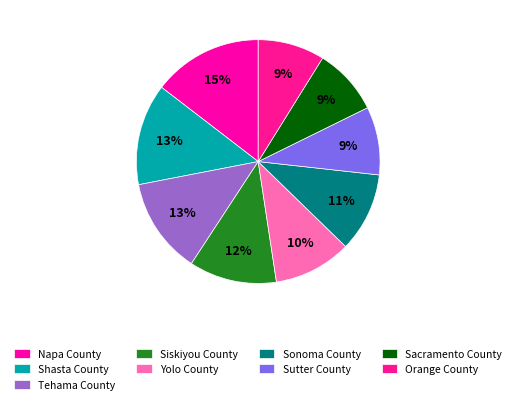

To the nearest percent, what percentage of the pie is Shasta County?

13%